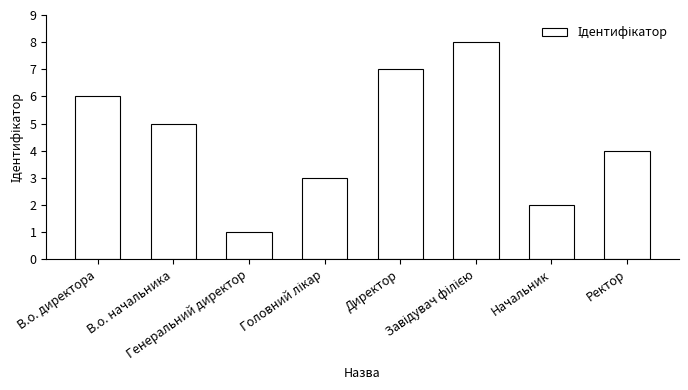

What is the difference between the maximum and minimum values?

7